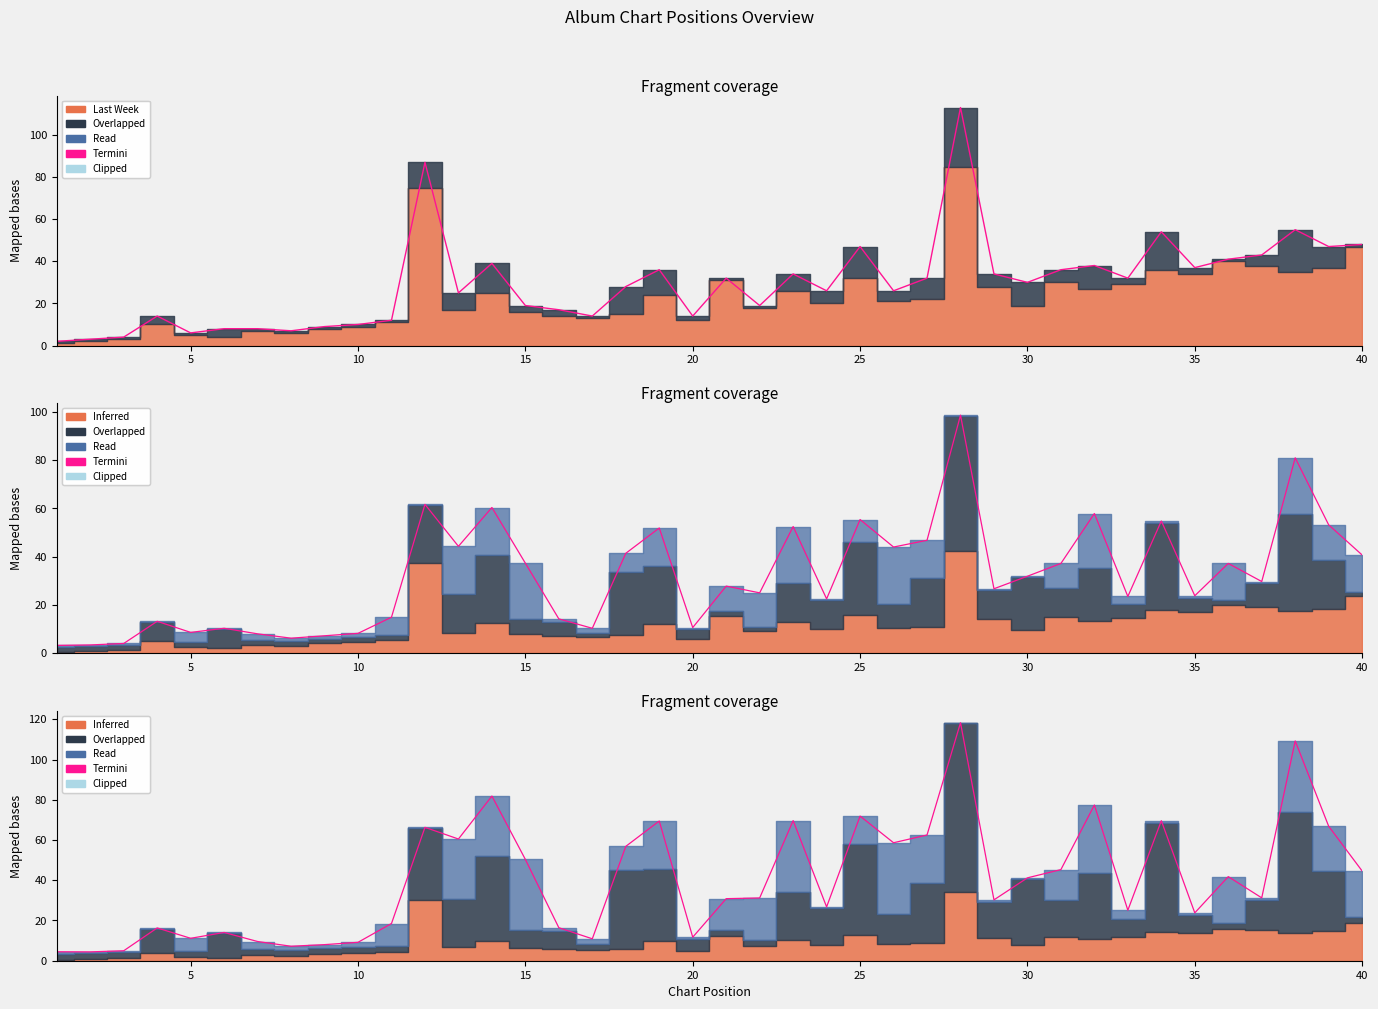

What is the value of the 37th point from the left?

31.3